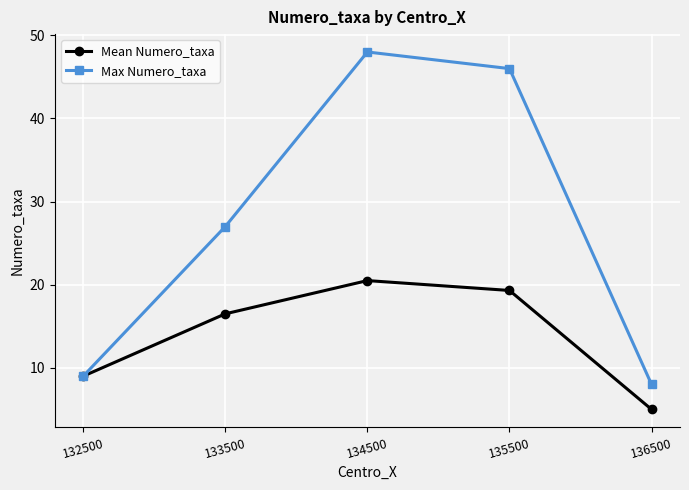

What is the difference between the second highest and second lowest values in the Max Numero_taxa series?

37.0